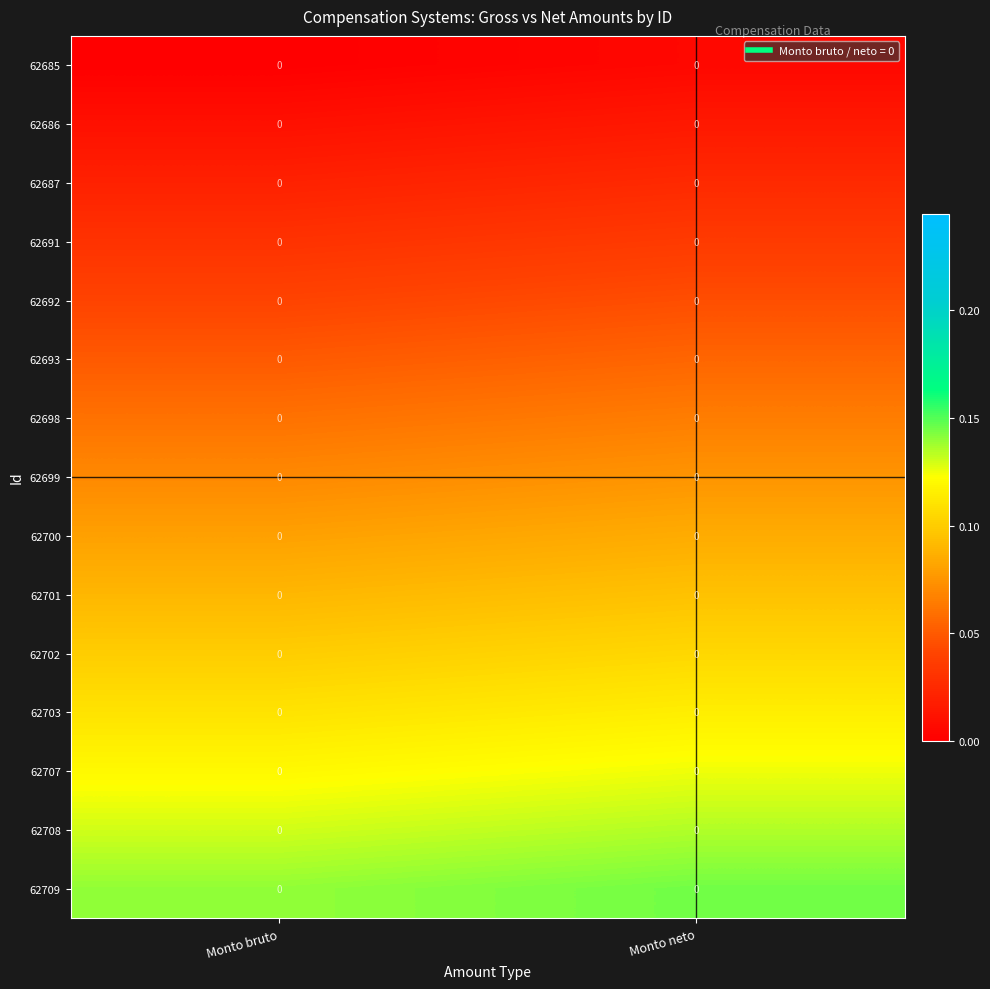

The value of 62686 at Monto neto is 0.0. True or false?

True